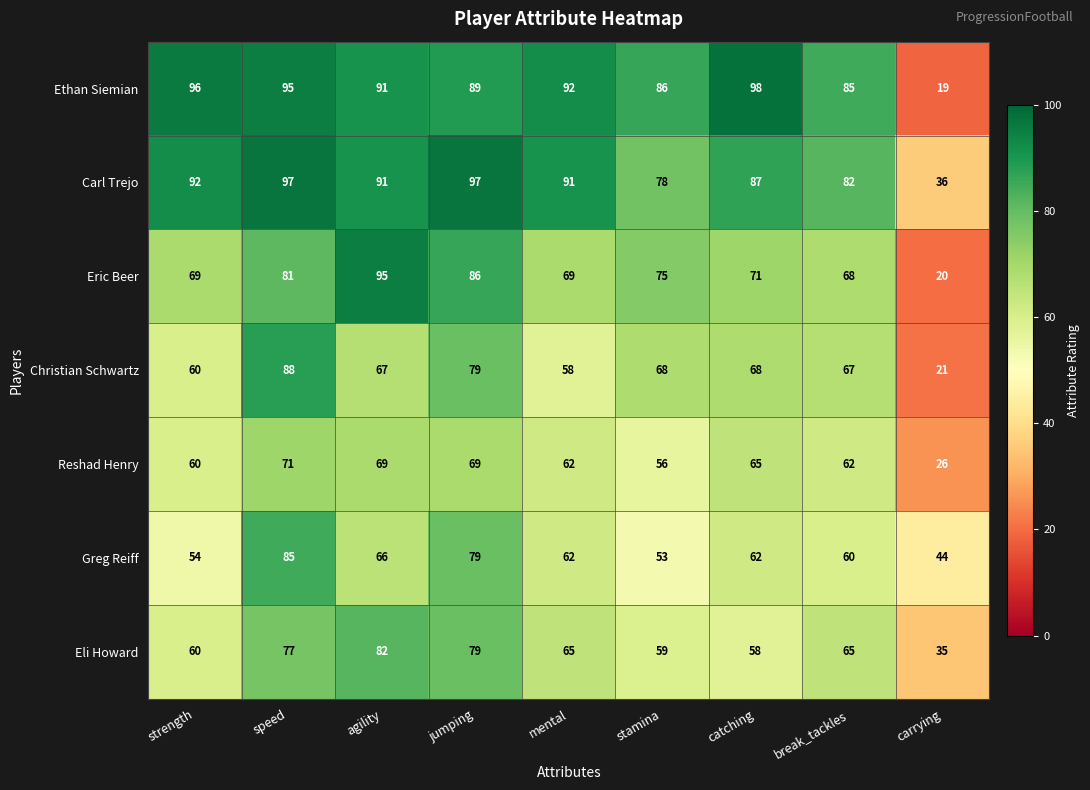

How many data points in Eli Howard are less than 65?

4